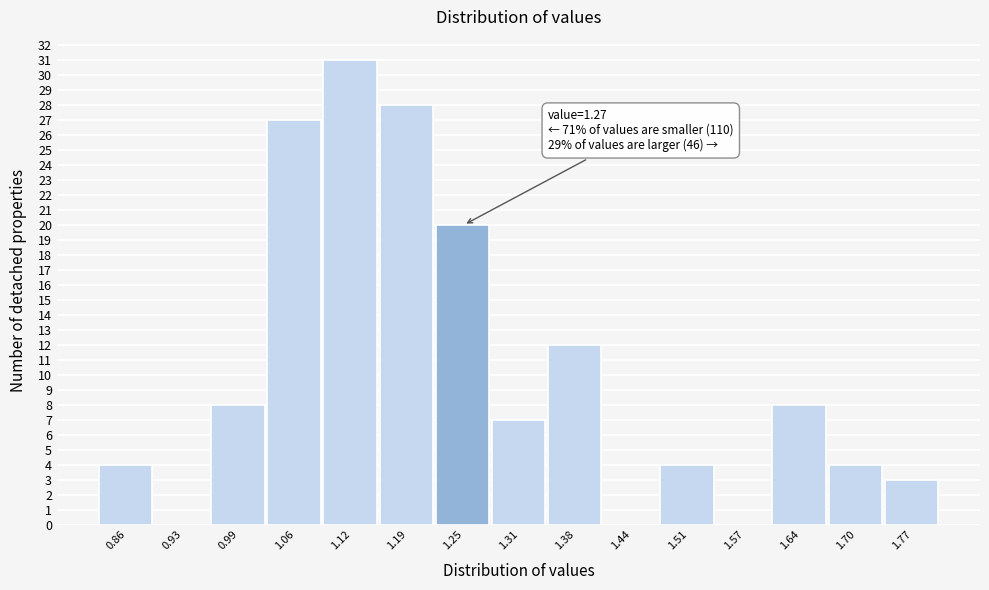

Which range on the x-axis has the tallest bar?

1.09 to 1.15